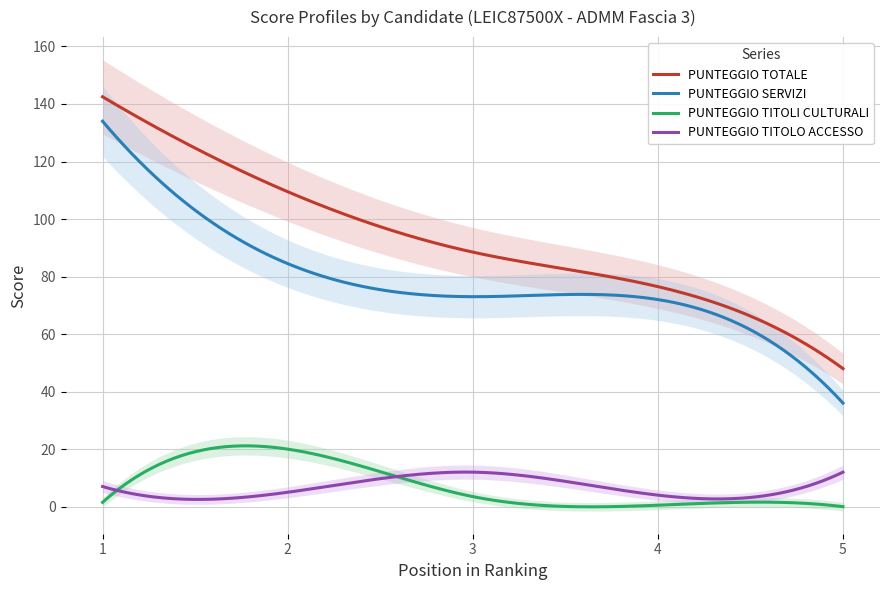

True or false: PUNTEGGIO TOTALE has a value of 29.1 at ORLANDO Sonia.

False